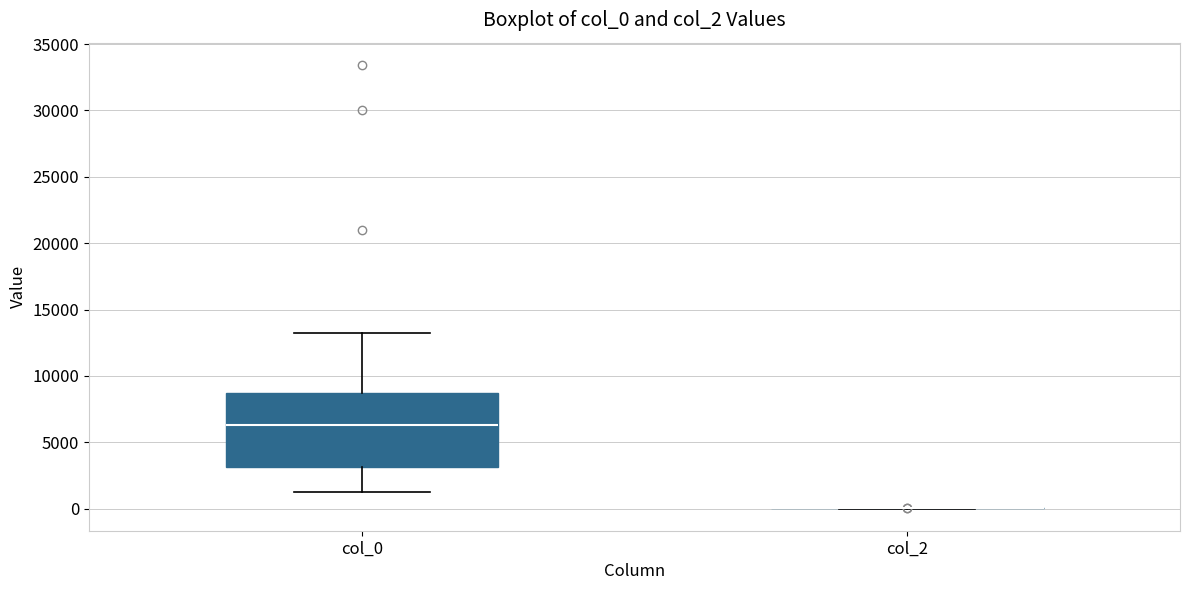

Where does the lower whisker of the box for col_0 end on the y-axis? The values are not printed on the chart, so give them approximately, as read against the axis.

1500